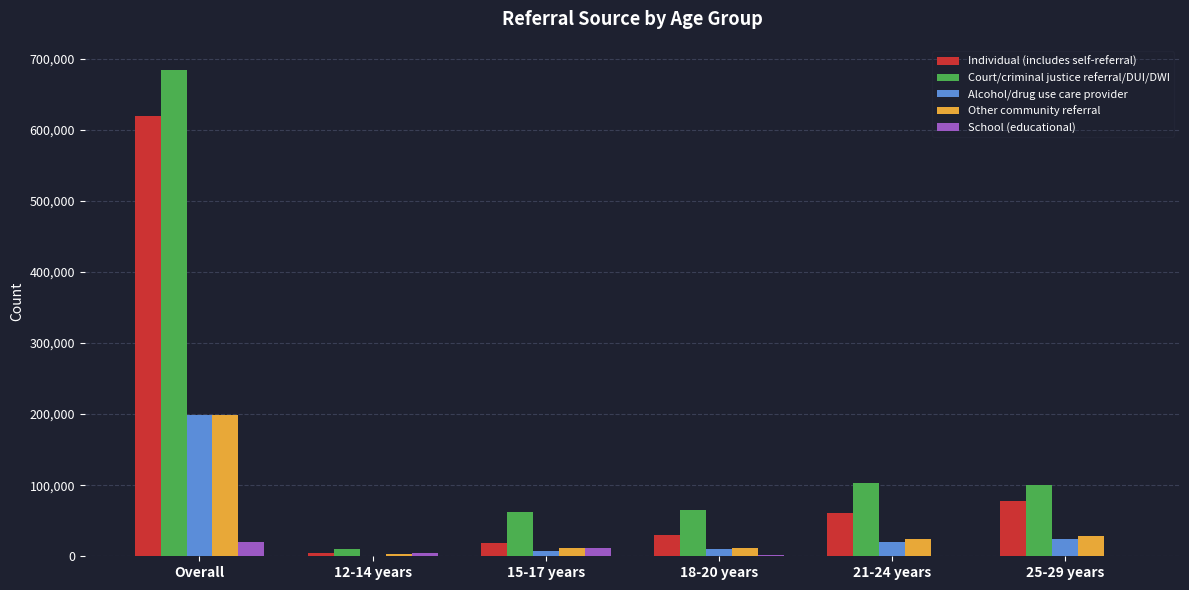

What is the sum of all Other community referral values?

276437